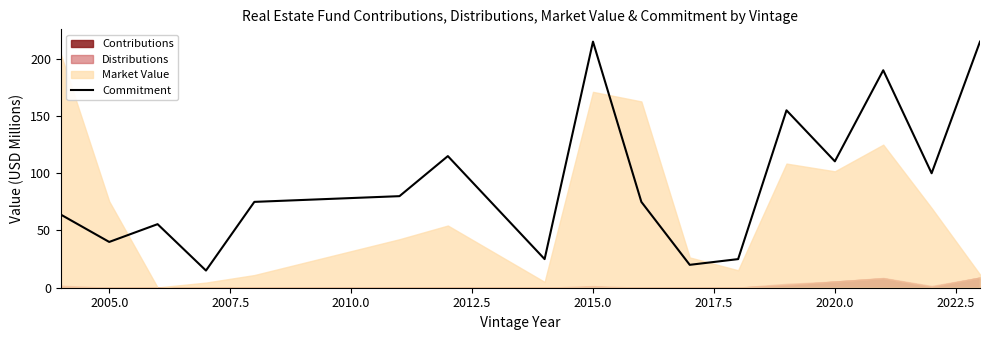

How many values exceed 75?

8